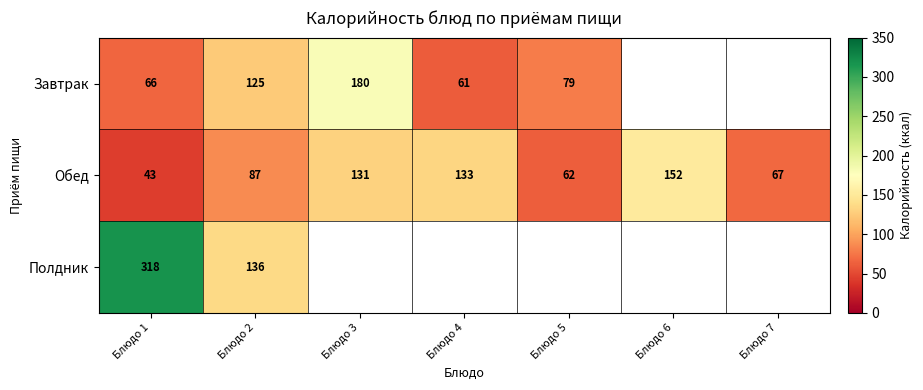

What is the maximum value shown in the chart?

318.0